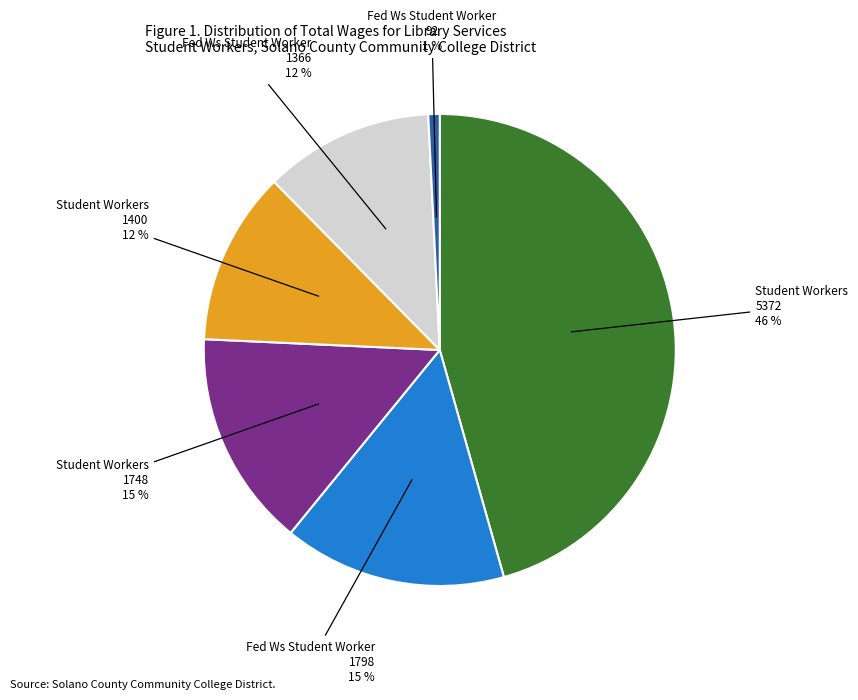

How many slices are in this pie chart?

6